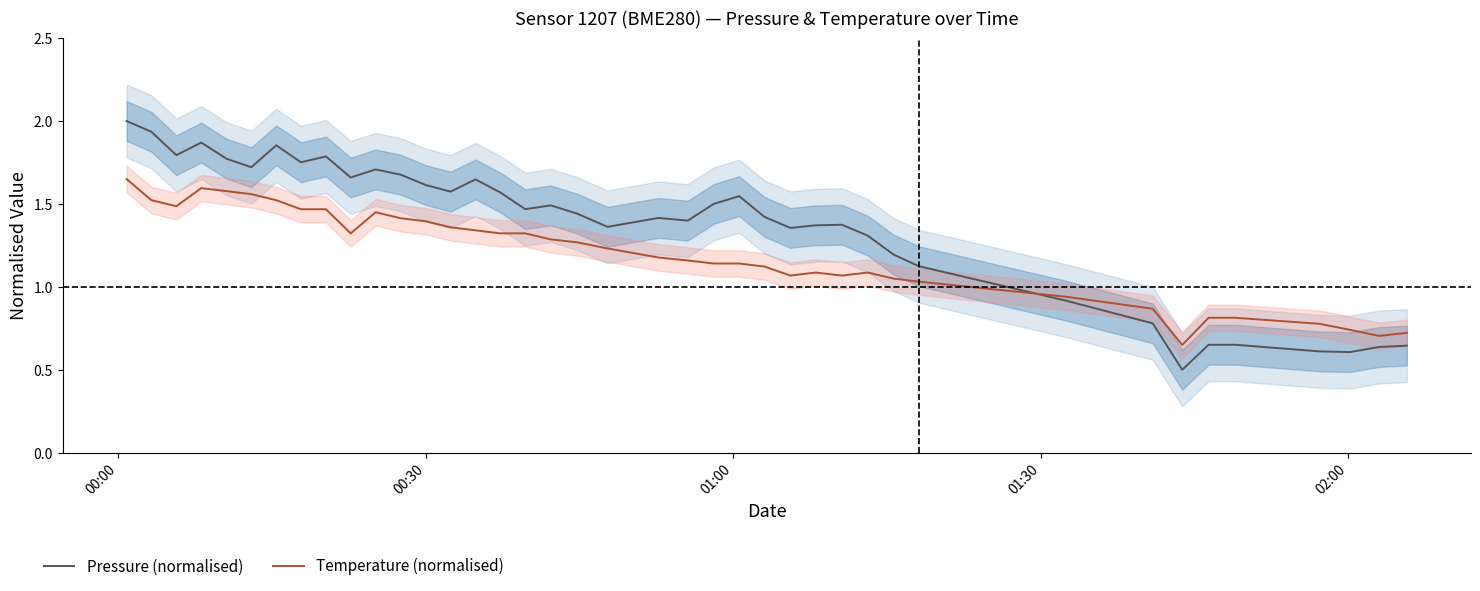

List the series in order of their overall mean, highest first.

Pressure (normalised), Temperature (normalised)